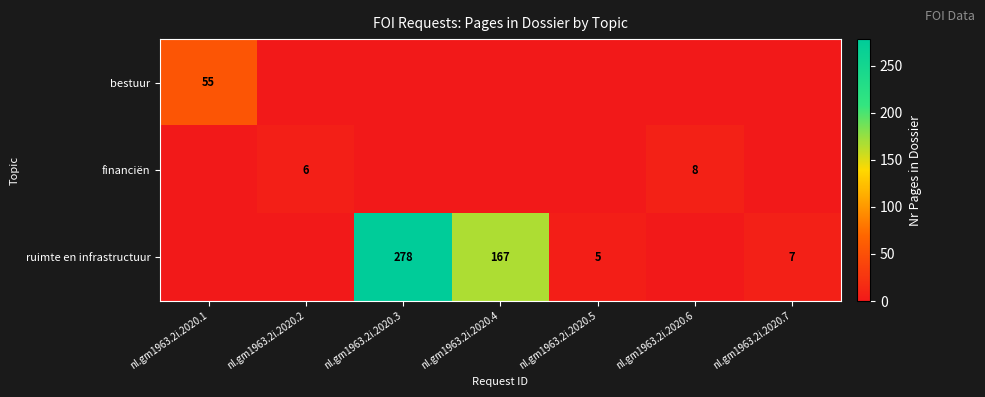

What is the sum of the ruimte en infrastructuur values at nl.gm1963.2i.2020.4 and nl.gm1963.2i.2020.3?

445